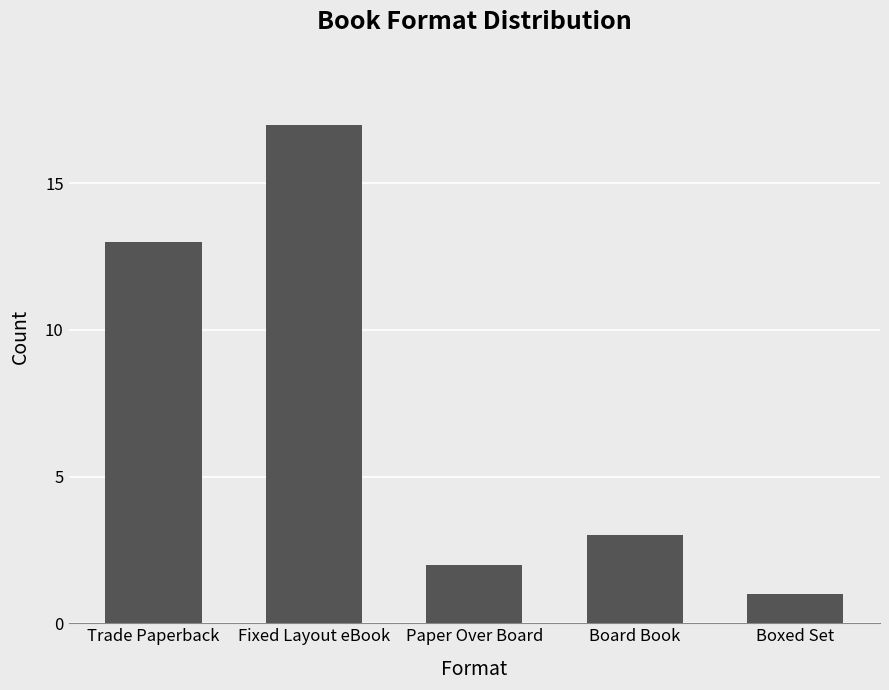

What is the label of the 3rd bar from the right?

Paper Over Board